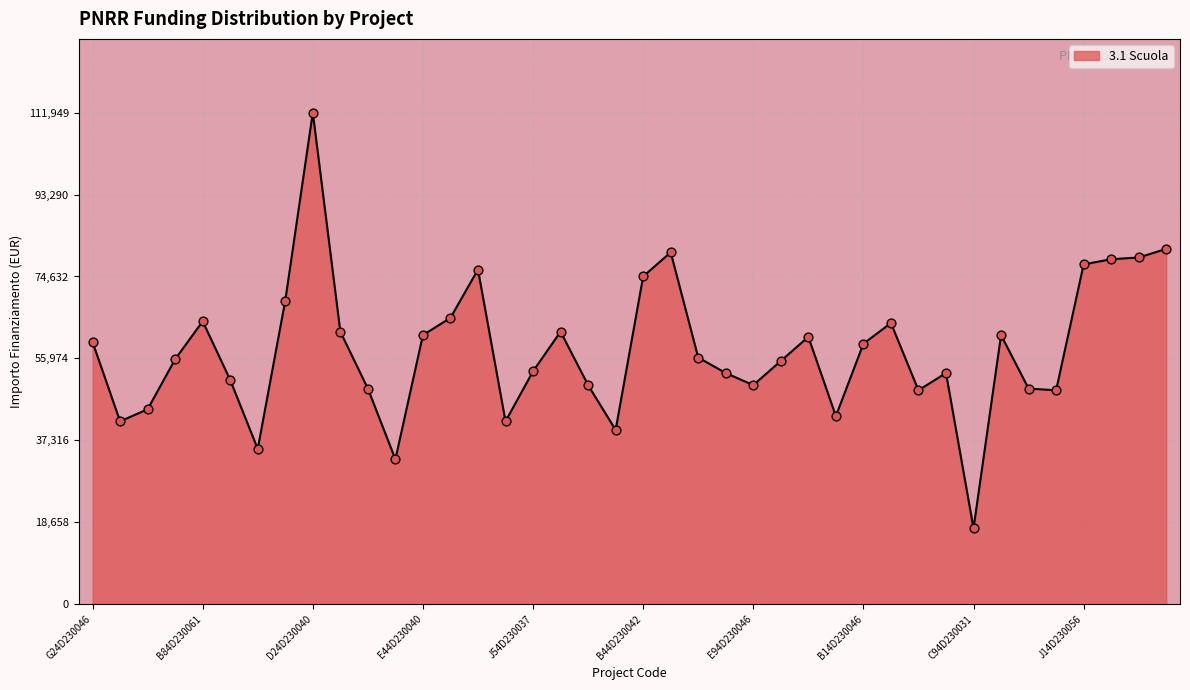

What is the minimum value shown in the chart?

17283.4